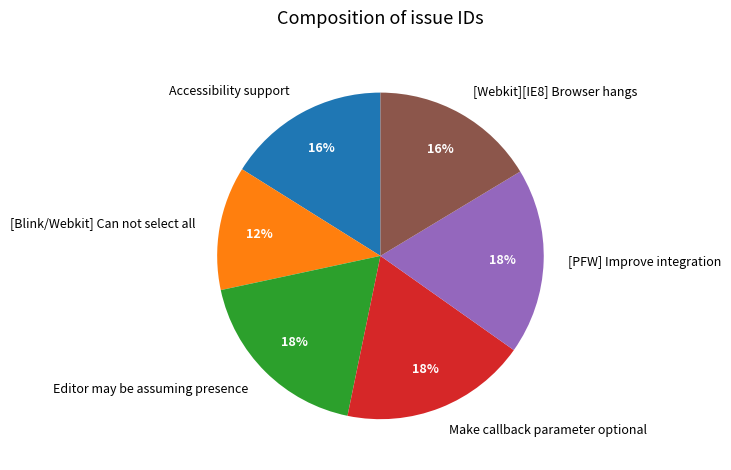

How many segments does this pie chart have?

6